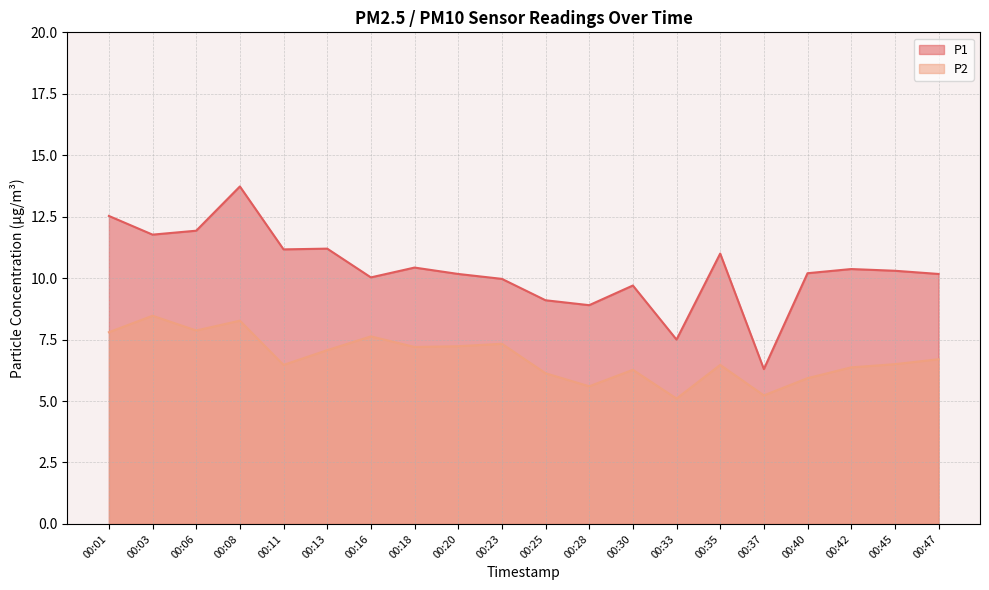

Which series has the largest total across all categories?

P1